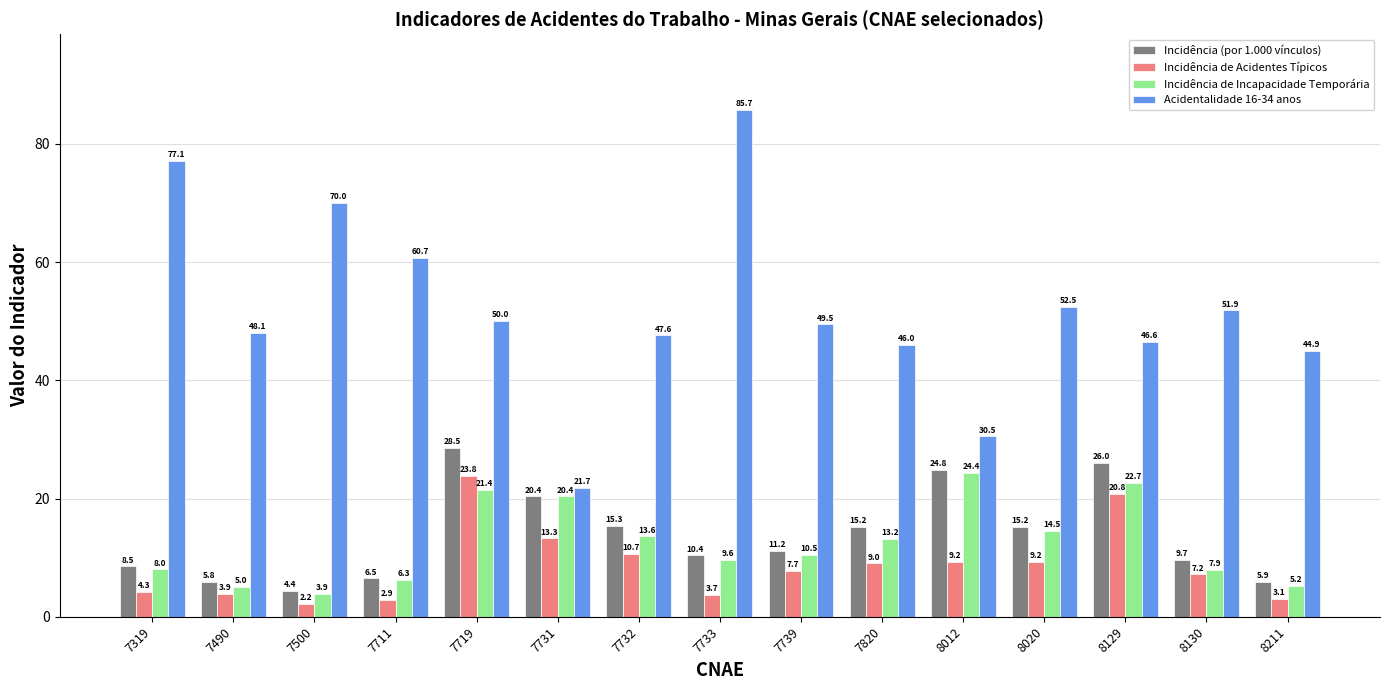

What are all the series names shown in the legend?

Incidência (por 1.000 vínculos), Incidência de Acidentes Típicos, Incidência de Incapacidade Temporária, Acidentalidade 16-34 anos